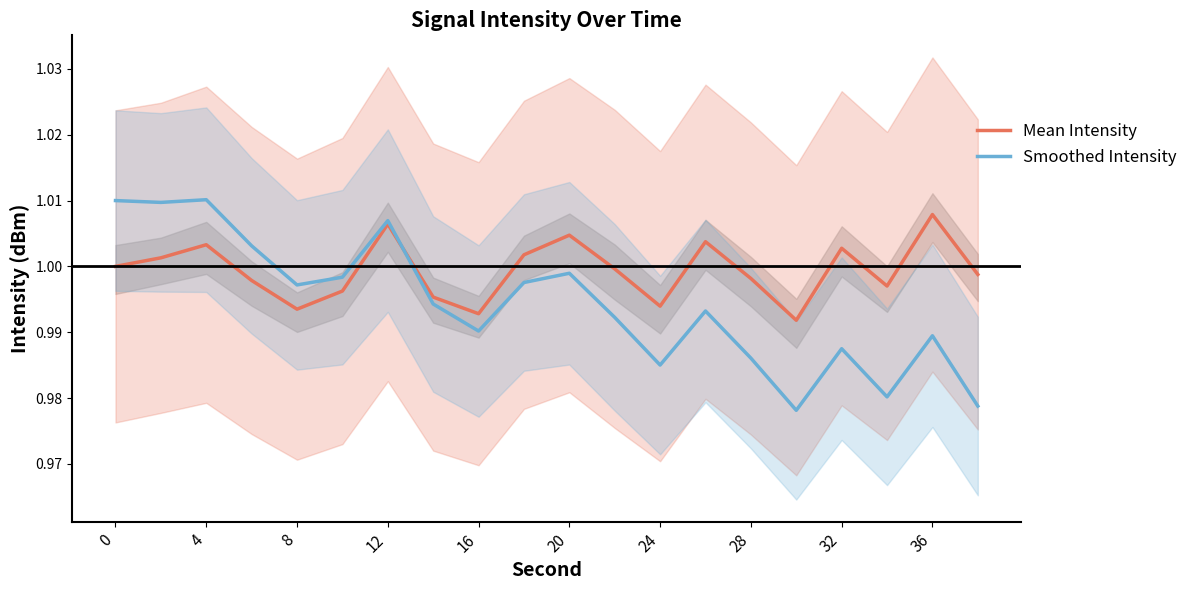

Is the value of Mean Intensity at 16 greater than the value of Smoothed Intensity at 4?

No